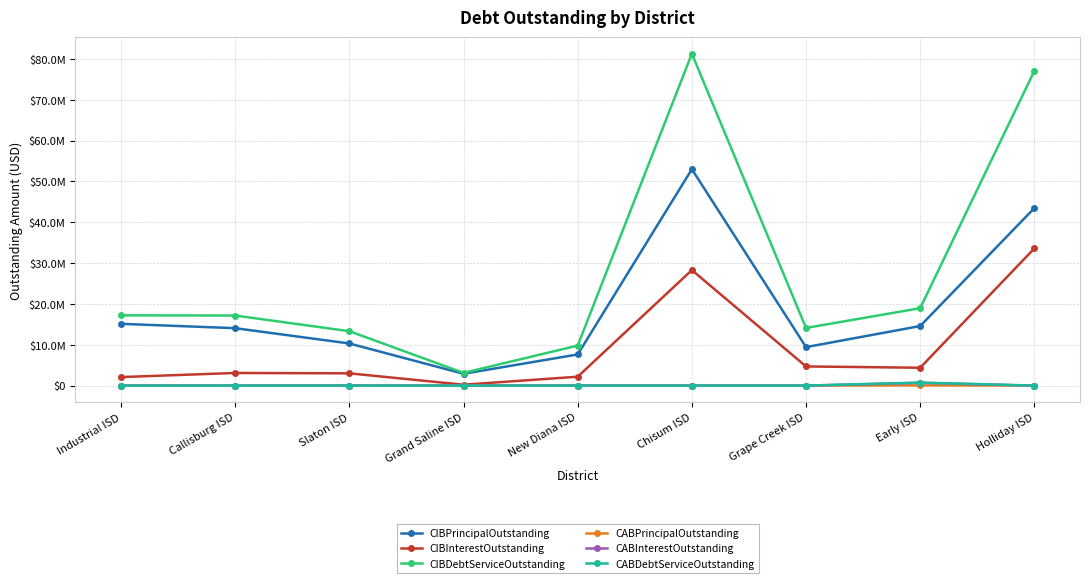

What are all the series names shown in the legend?

CIBPrincipalOutstanding, CIBInterestOutstanding, CIBDebtServiceOutstanding, CABPrincipalOutstanding, CABInterestOutstanding, CABDebtServiceOutstanding